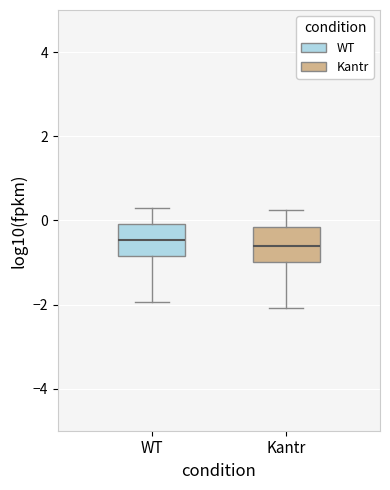

Reading left to right, transcribe this box plot: for each box, give where its median line is, the range the box spans, and where its two whiskers end, as read against the y-axis. The values are not printed on the chart, so give them approximately, as read against the axis.

WT: median -0.4, box -0.8 to 0.0, whiskers -2.0 to 0.2
Kantr: median -0.6, box -1.0 to -0.2, whiskers -2.0 to 0.2